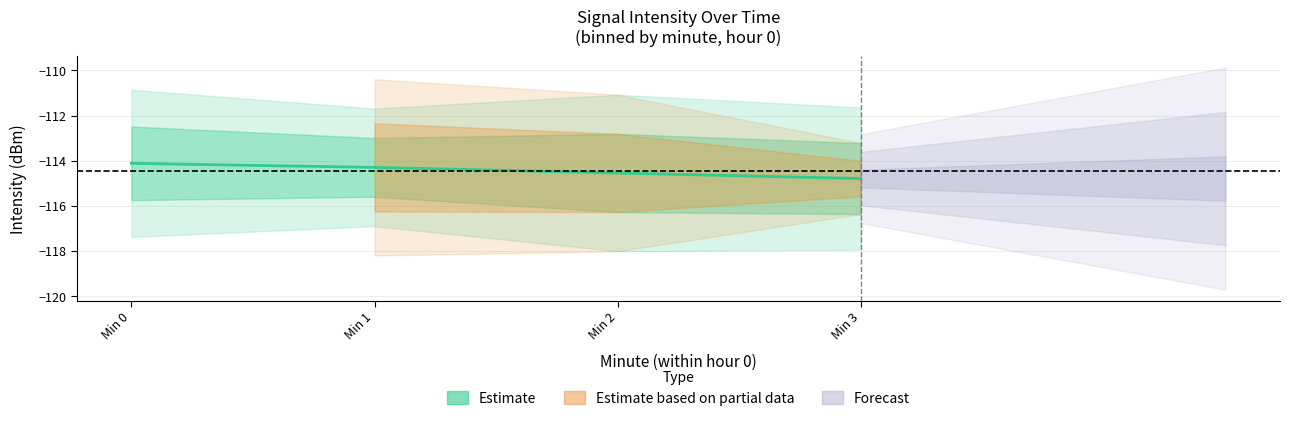

List the labels in order of value, smallest first.

Min 3, Min 2, Min 1, Min 0